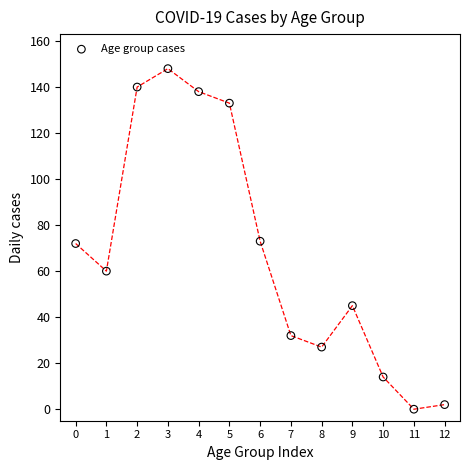

What is the range of Y values (max minus min)?

148